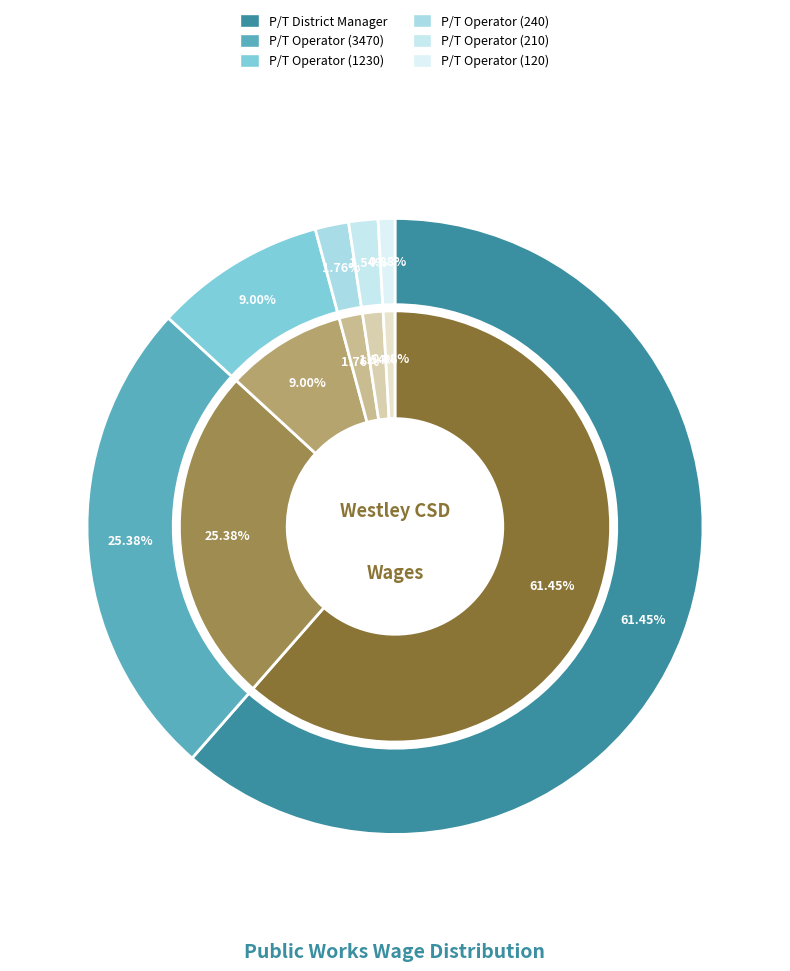

What percentage is the P/T District Manager slice, to the nearest percent?

61%